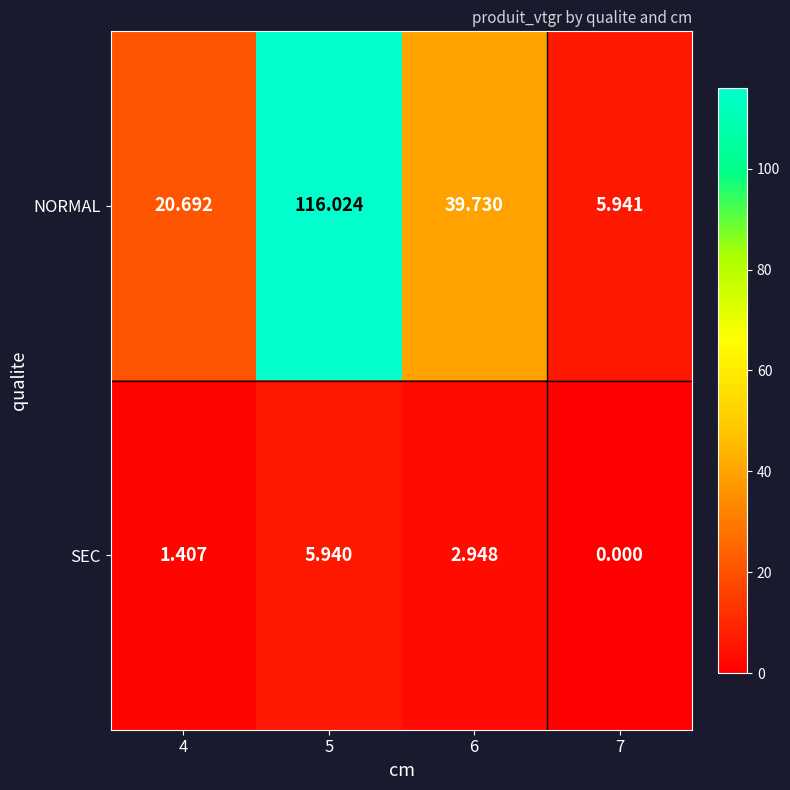

Is the value of NORMAL at 7 greater than the value of SEC at 5?

Yes